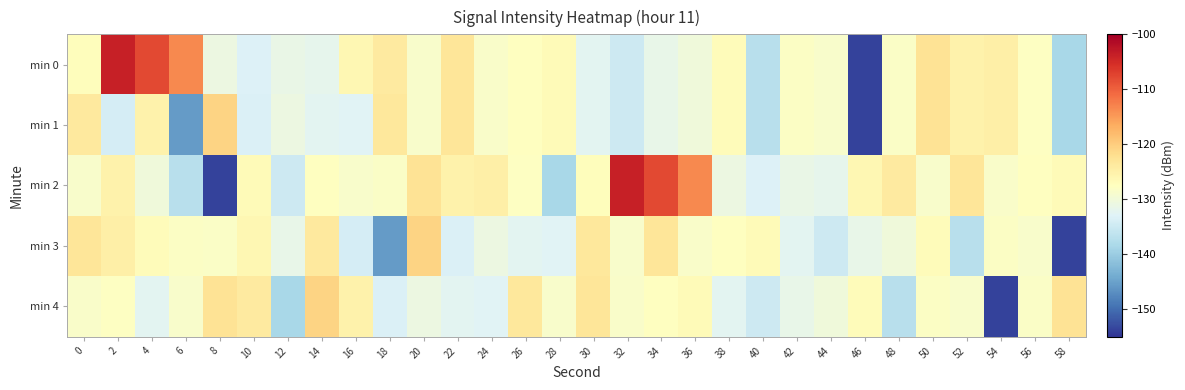

Between 10 and 48, which series saw the biggest shift?

min 4